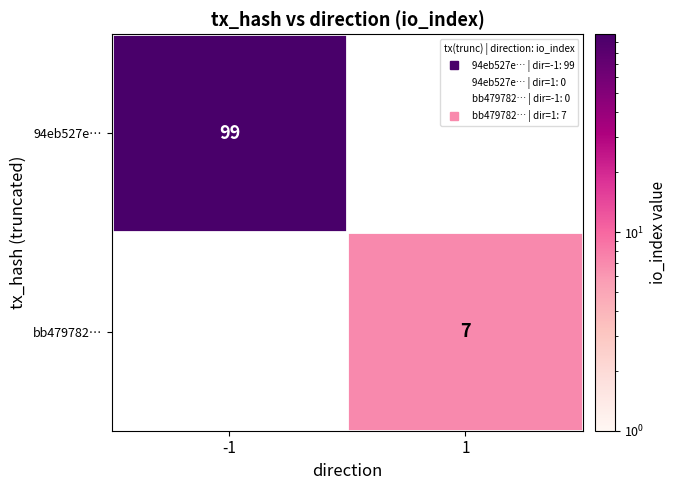

How many distinct data groups are displayed?

2